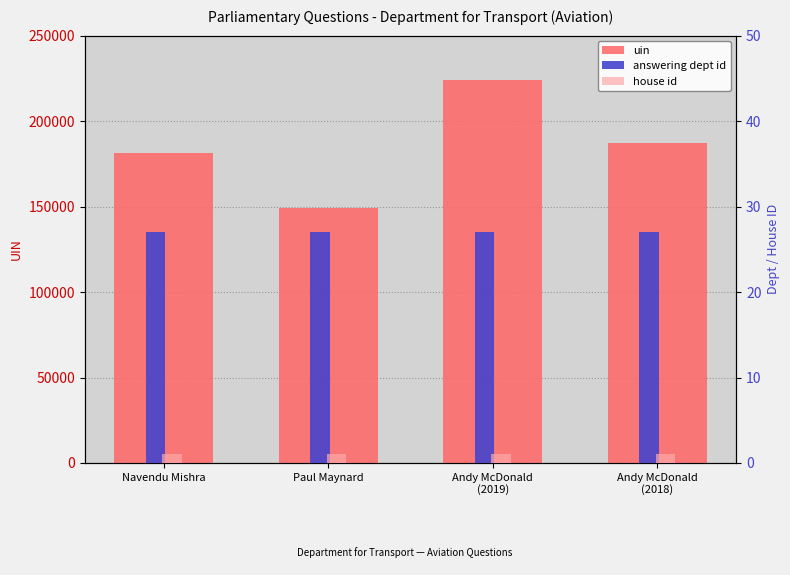

Is the value of answering dept id at Andy McDonald
(2018) greater than the value of house id at Navendu Mishra?

Yes